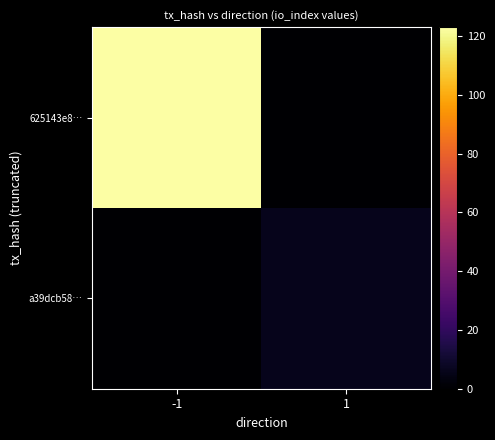

Which series changed the most between -1 and 1?

625143e8…